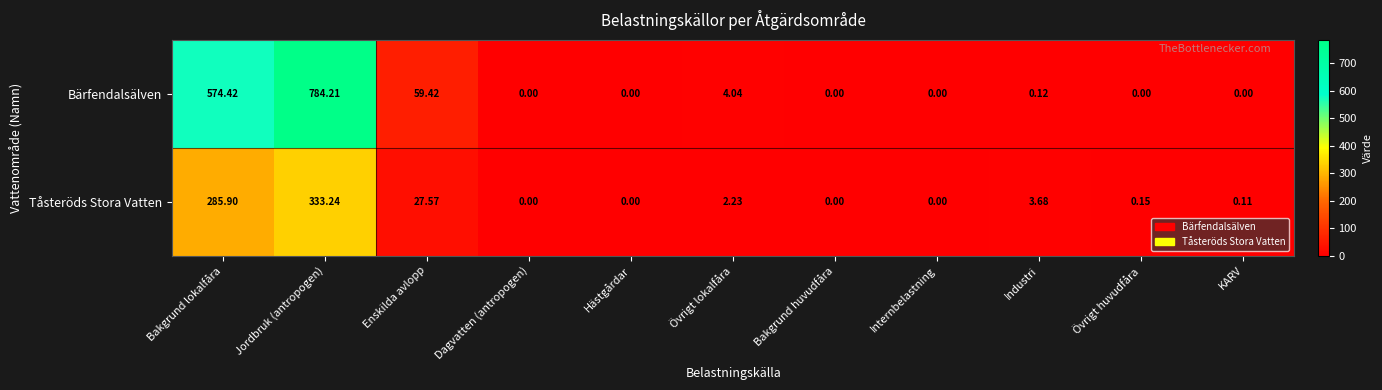

Where is Bärfendalsälven nearest to the value 392?

Bakgrund lokalfåra